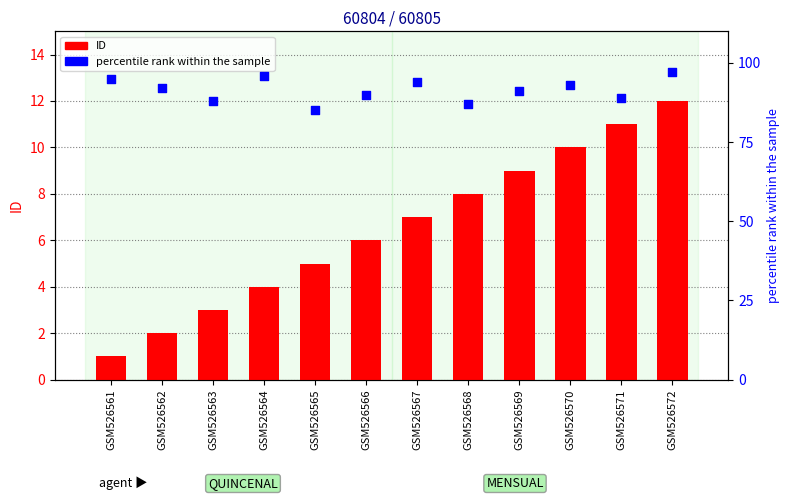

At which category is the sum across all series the highest?

GSM526572